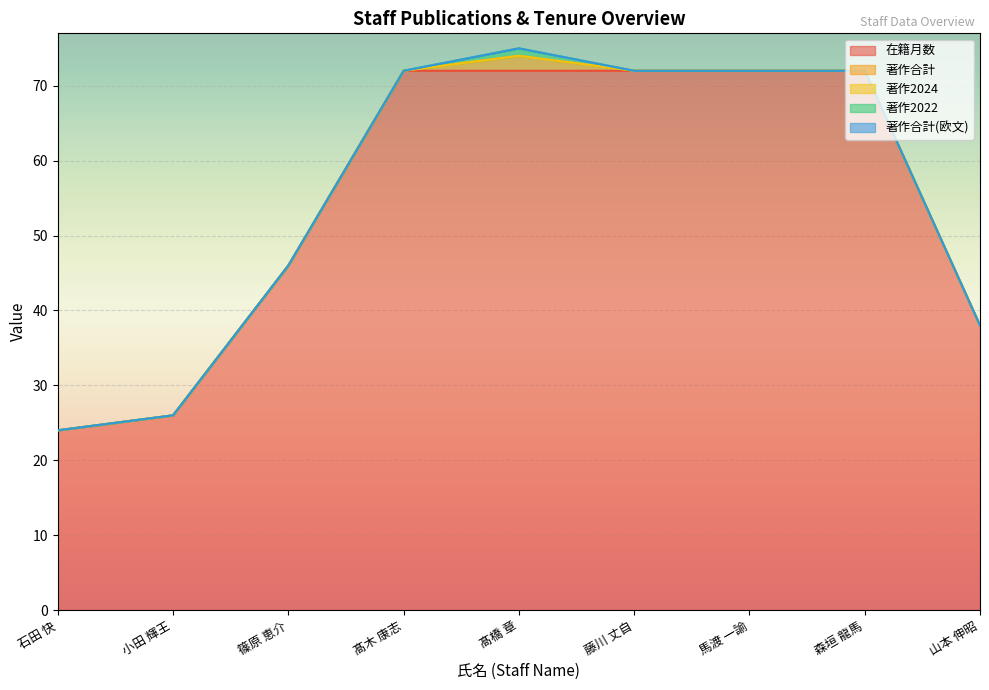

True or false: 著作2022 has a value of 0 at 藤川 丈自.

True